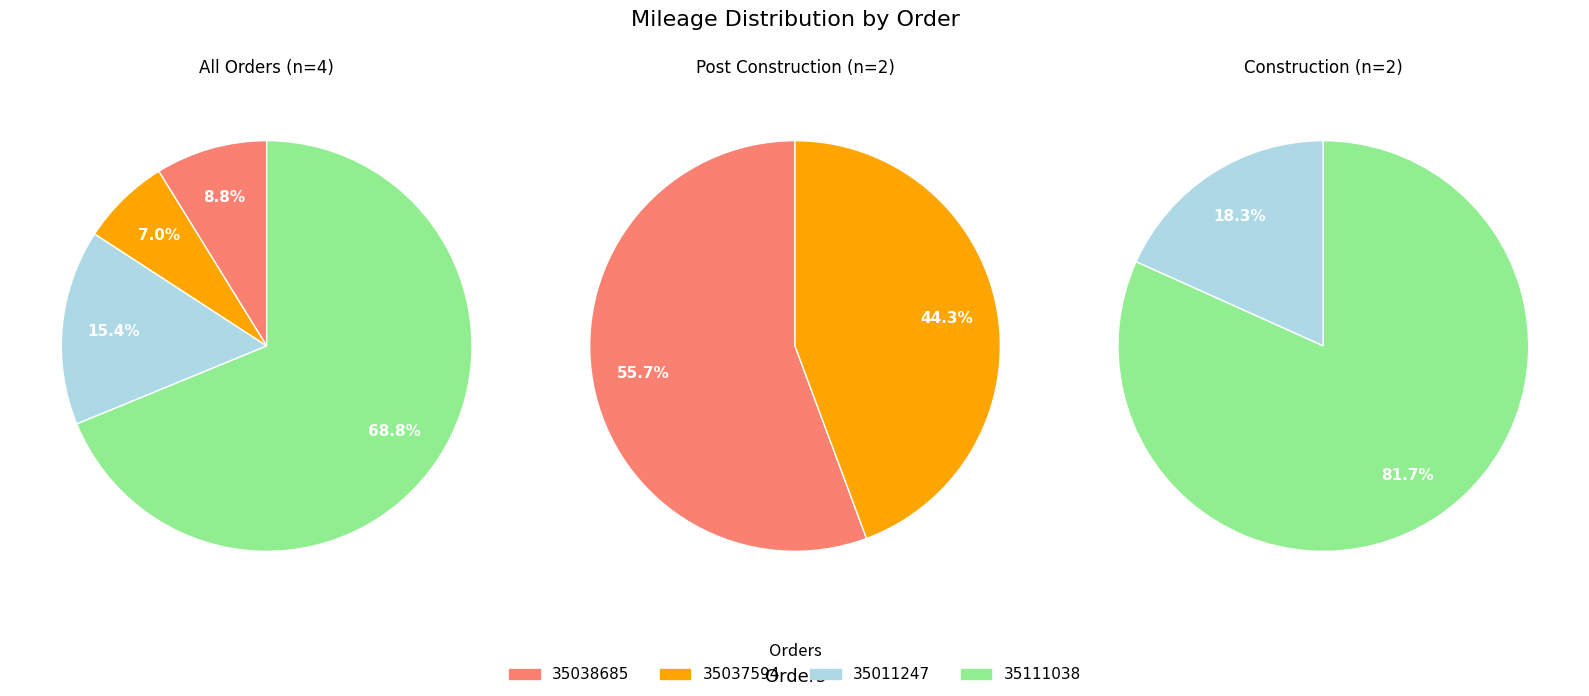

Is it true that 35011247 is 15% of the pie?

True